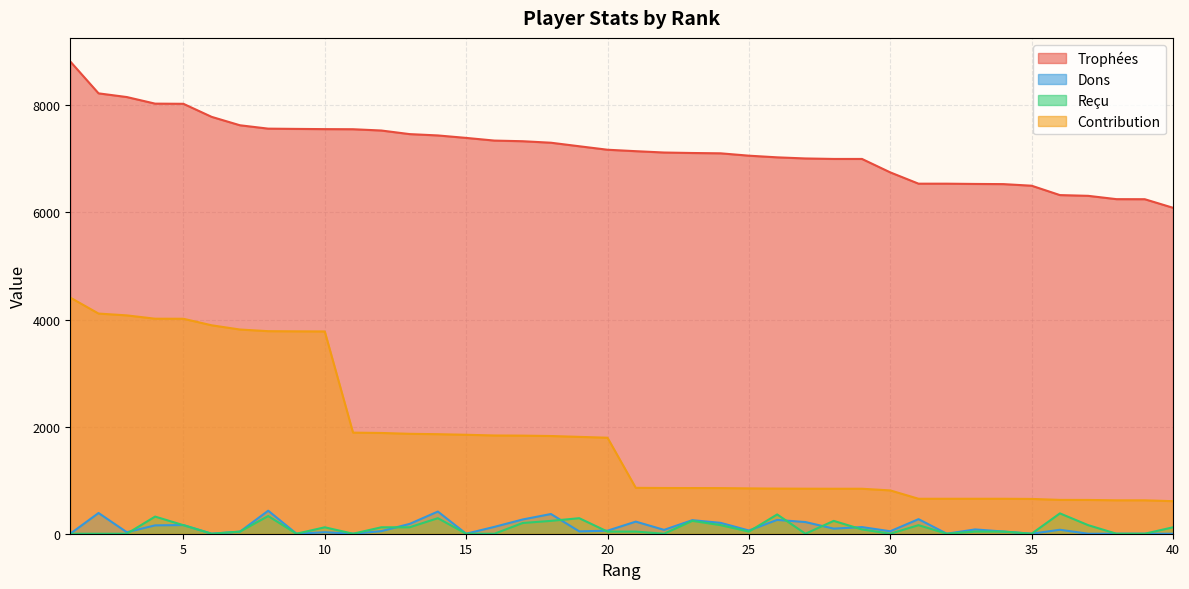

The Contribution series shows 653 at 32. True or false?

True